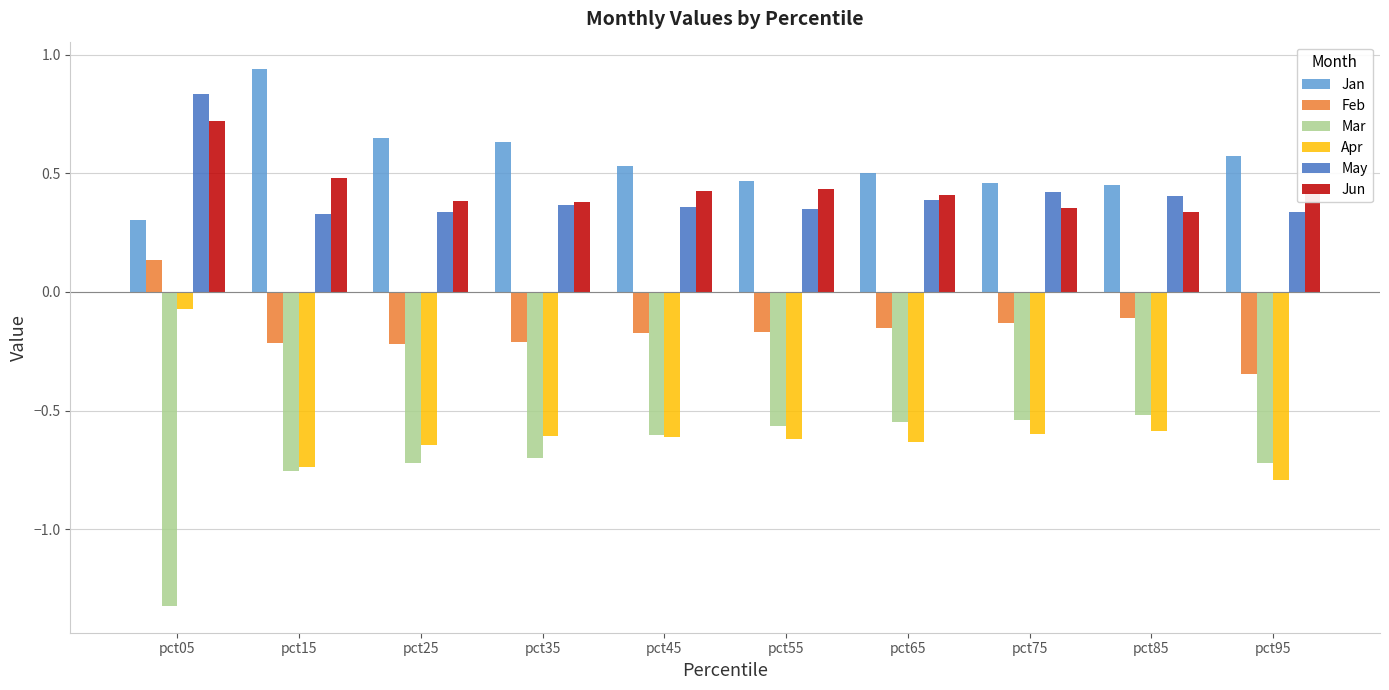

How many Jun values are between 0 and 1?

10